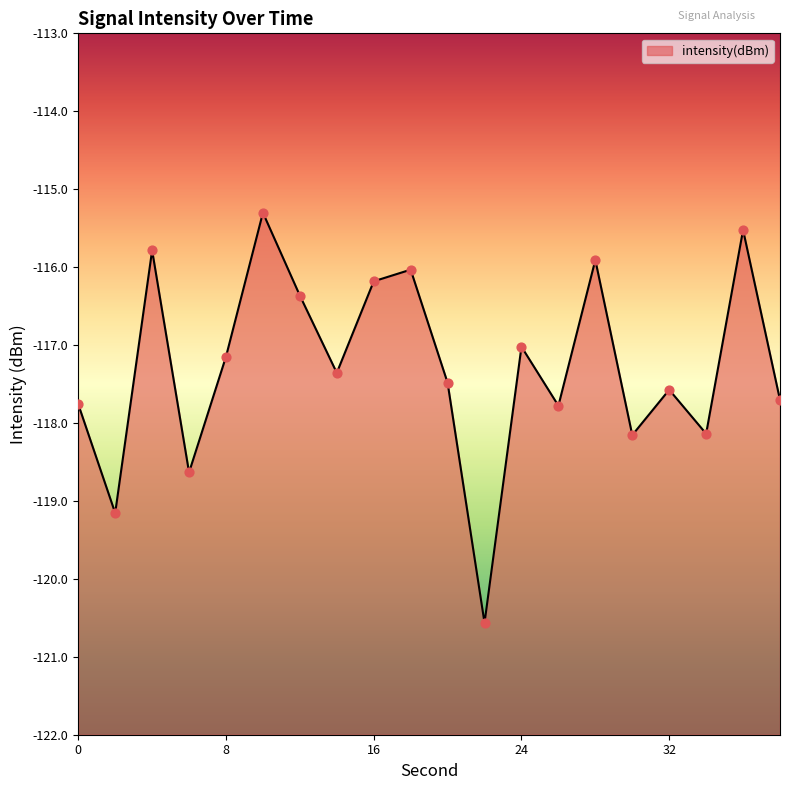

Which has a higher value, 2 or 18?

18